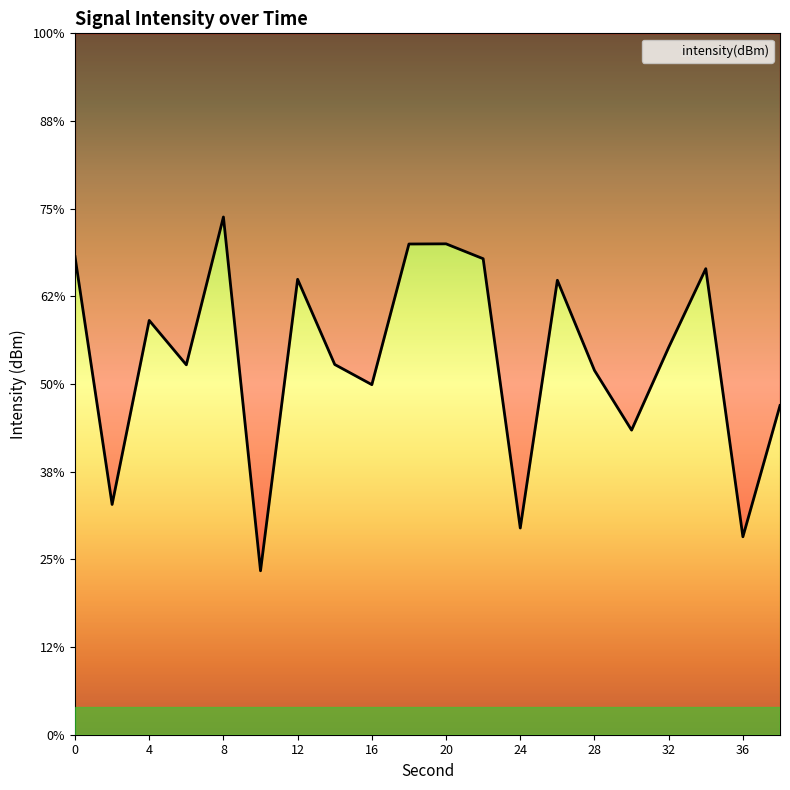

Reading left to right, what are all the values shown in this chart?

-122.7	-136.9	-126.4	-128.9	-120.5	-140.7	-124.0	-128.9	-130.0	-122.0	-122.0	-122.9	-138.2	-124.1	-129.2	-132.6	-127.9	-123.4	-138.7	-131.2